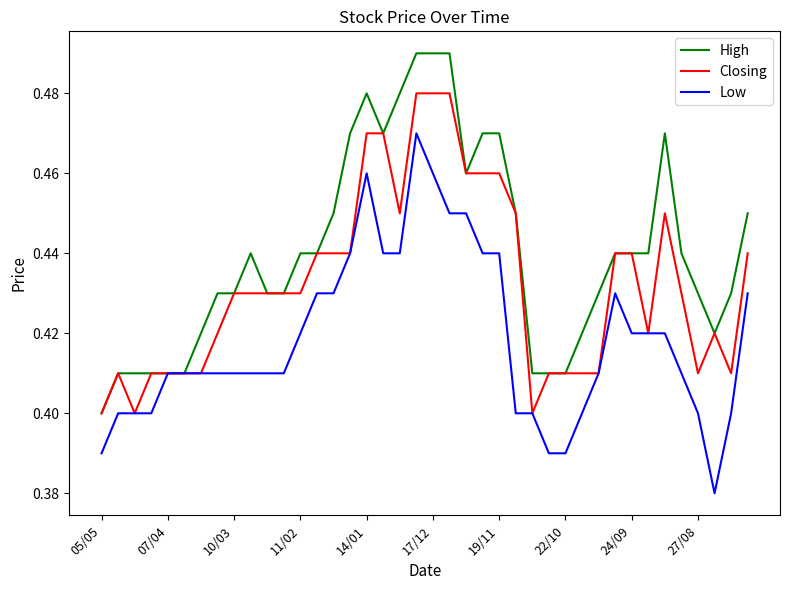

List the series in order of their peak value, highest first.

High, Closing, Low